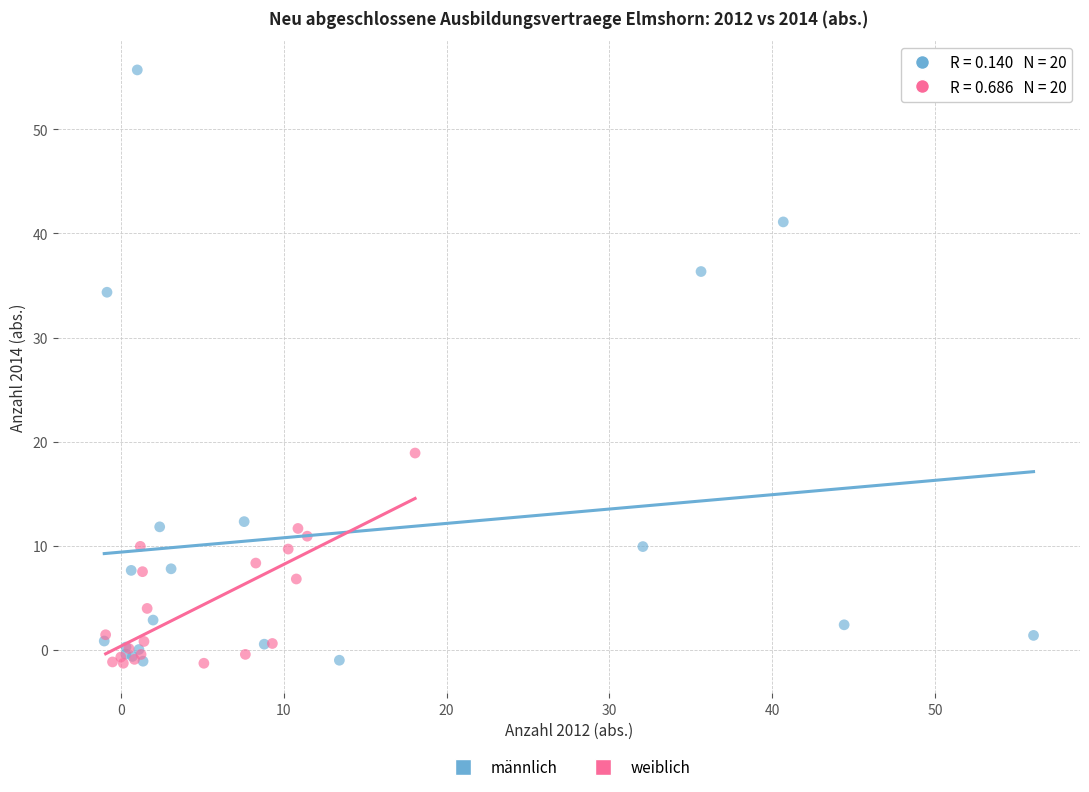

Which series contains the highest Y value?

männlich